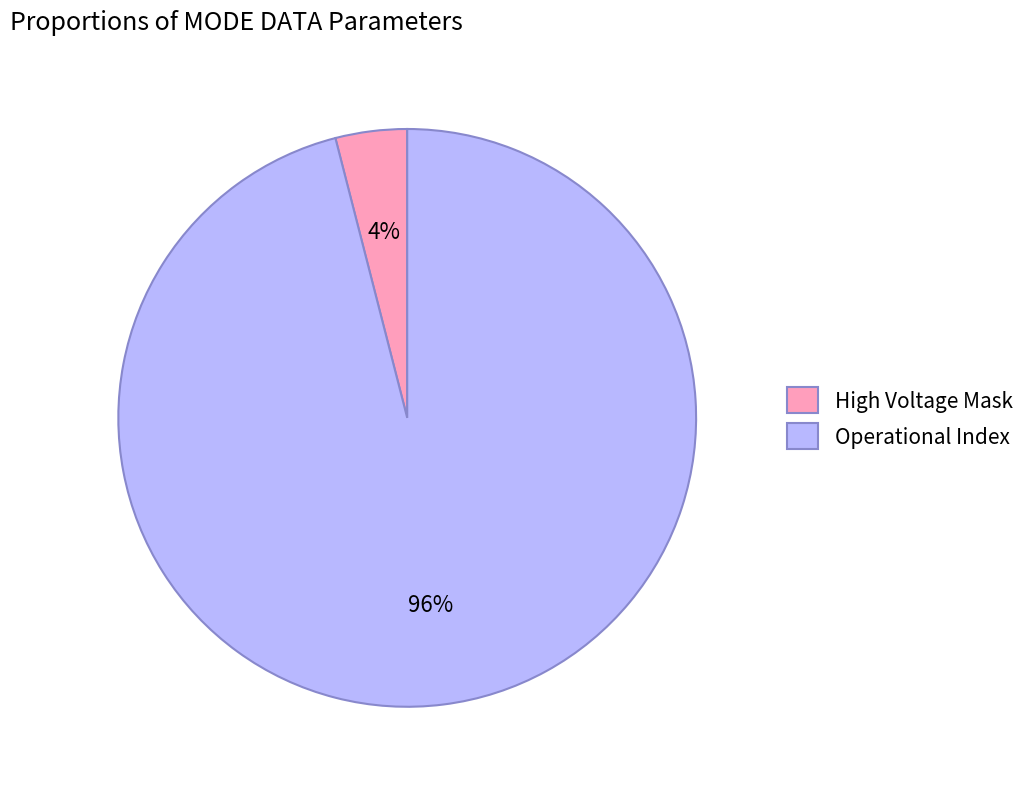

To the nearest percent, what percentage of the pie is High Voltage Mask?

4%